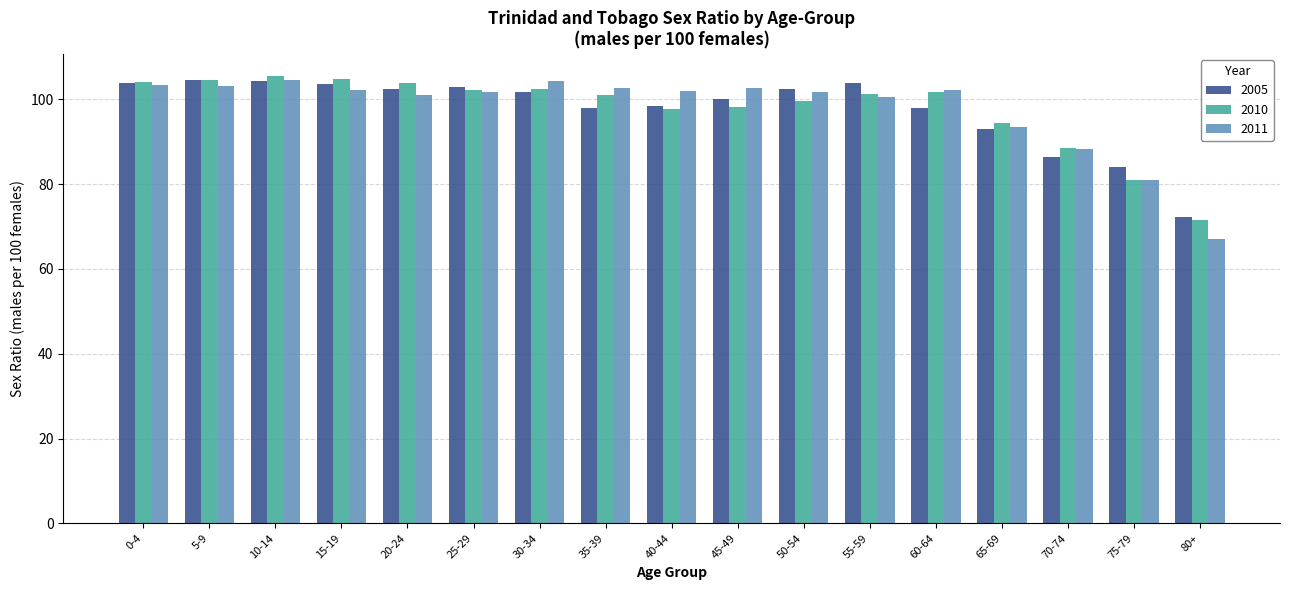

Which series has the largest range (max minus min)?

2011